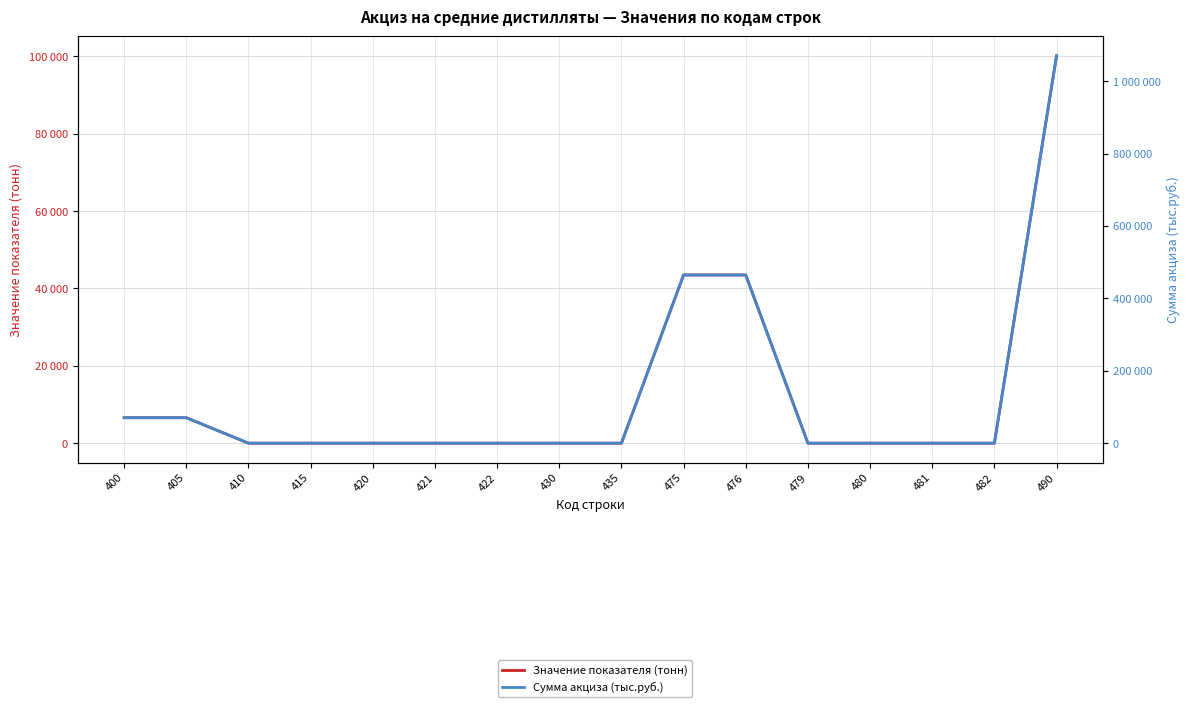

True or false: Значение показателя (тонн) and Сумма акциза (тыс.руб.) intersect in this chart.

False